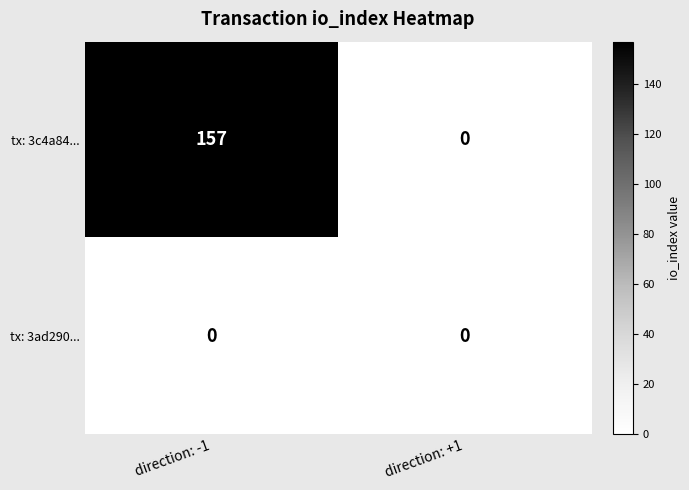

Reading left to right, list all the values displayed in this chart.

tx: 3c4a84...: 157	0
tx: 3ad290...: 0	0